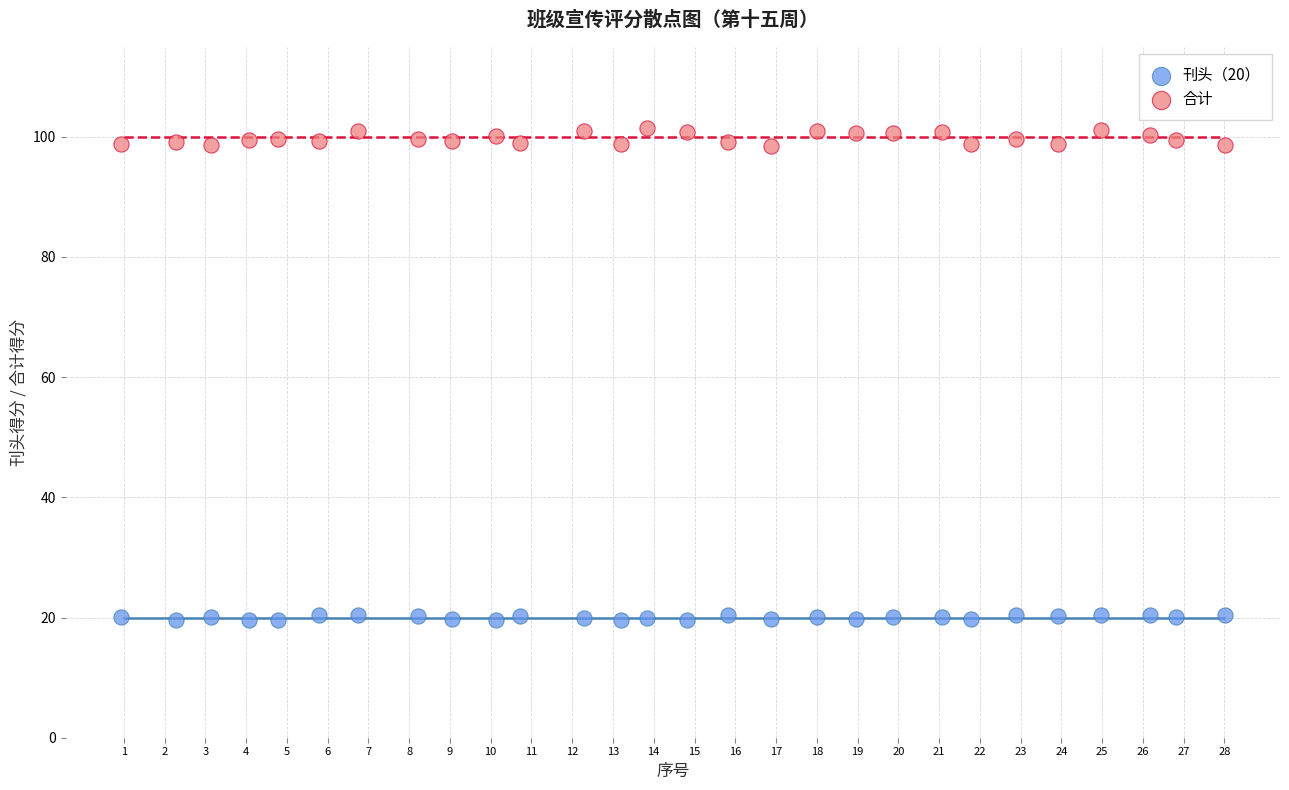

Which series has the widest spread of Y values?

合计